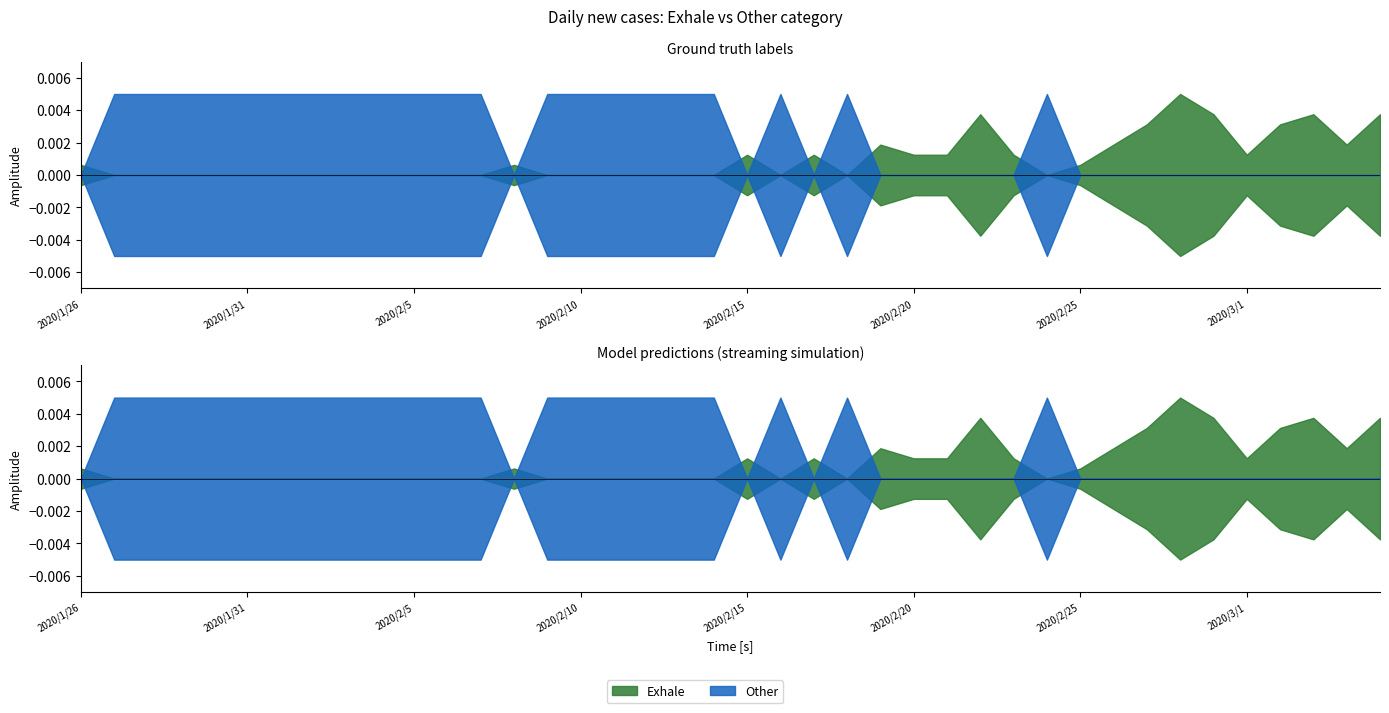

How many series are shown in this chart?

2